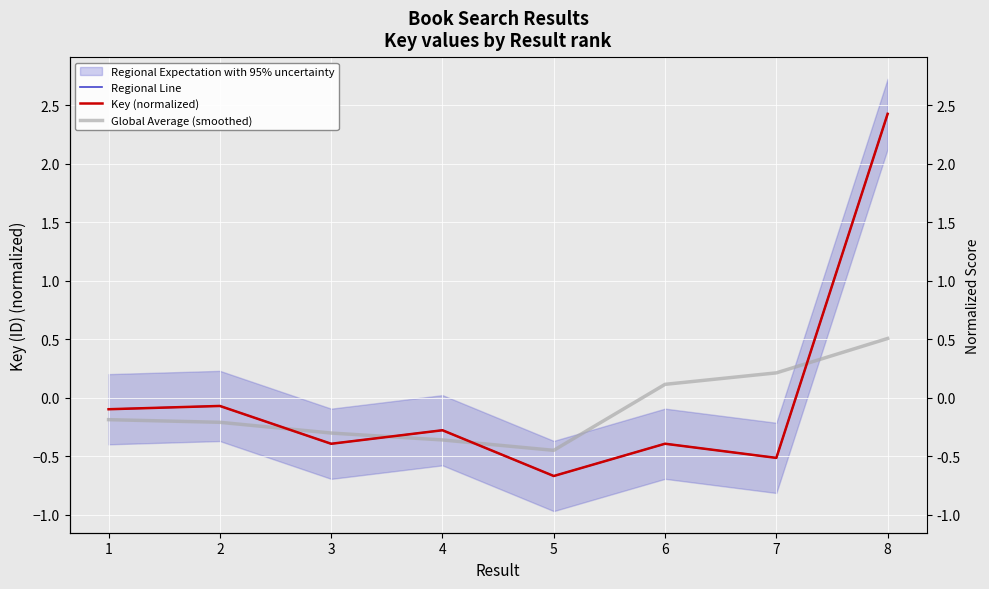

True or false: Key (normalized) has more than 2 points higher than both neighbors.

True